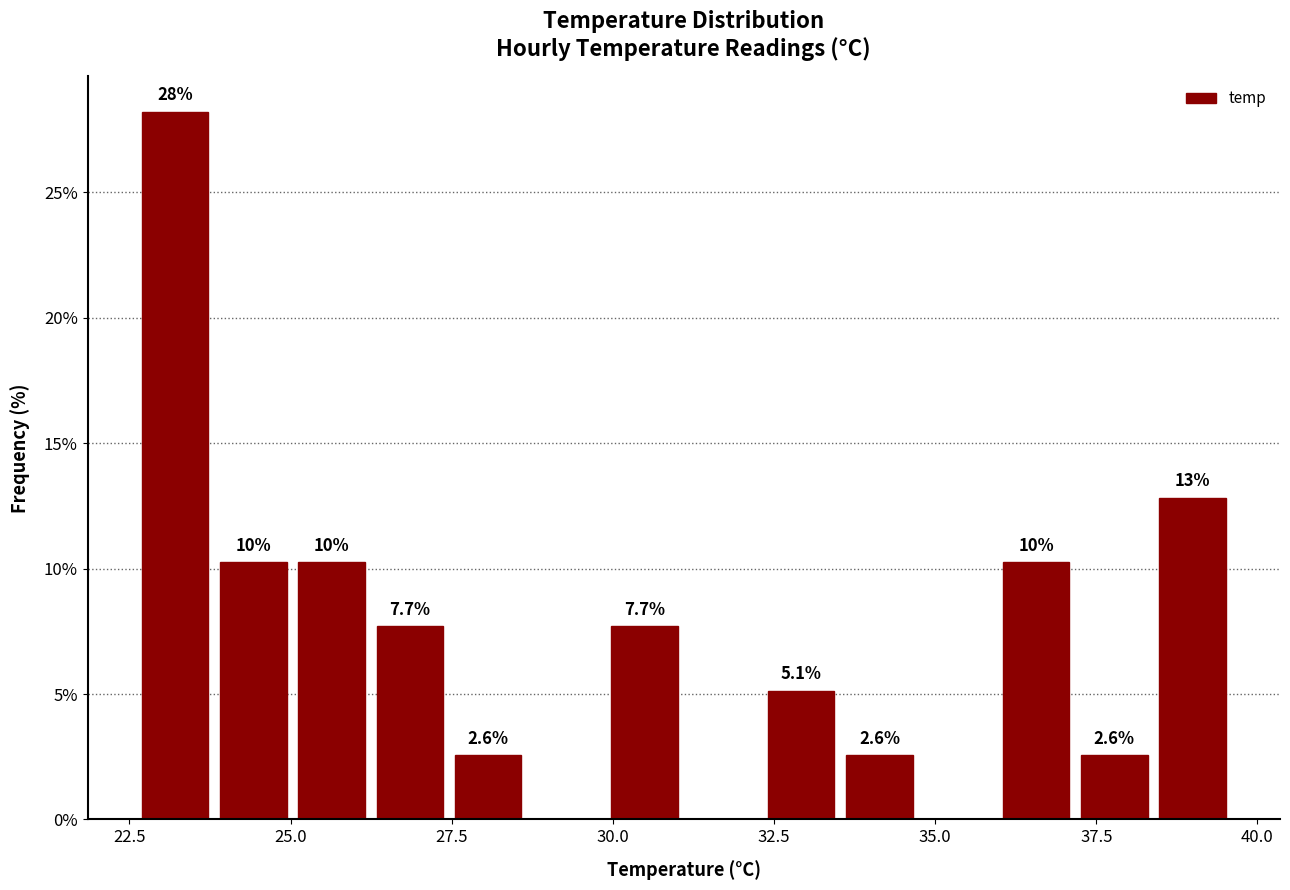

Read against the x-axis, roughly where is the centre of the tallest bar?

23.0